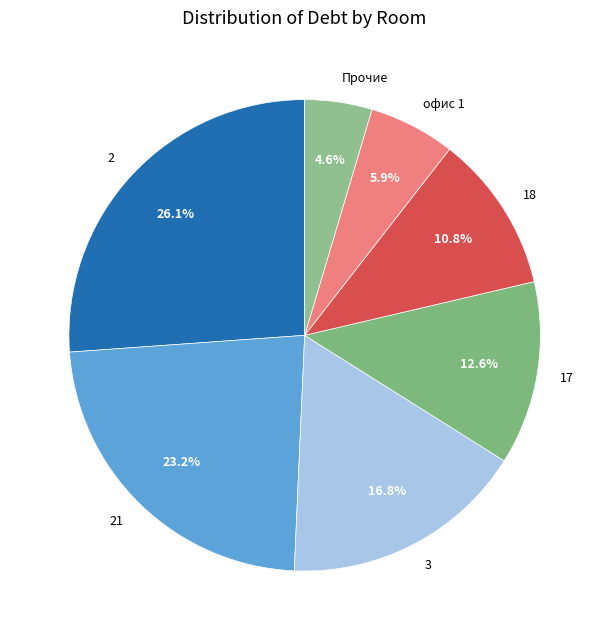

To the nearest percent, what is the difference between the largest and smallest slice percentages?

22%